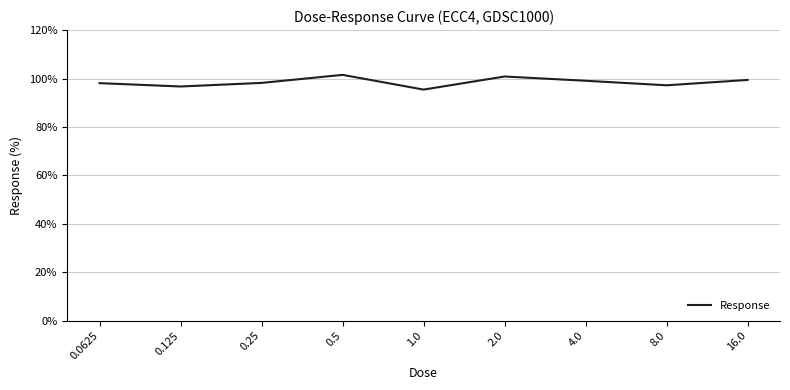

The value at 4.0 is 47.1. True or false?

False